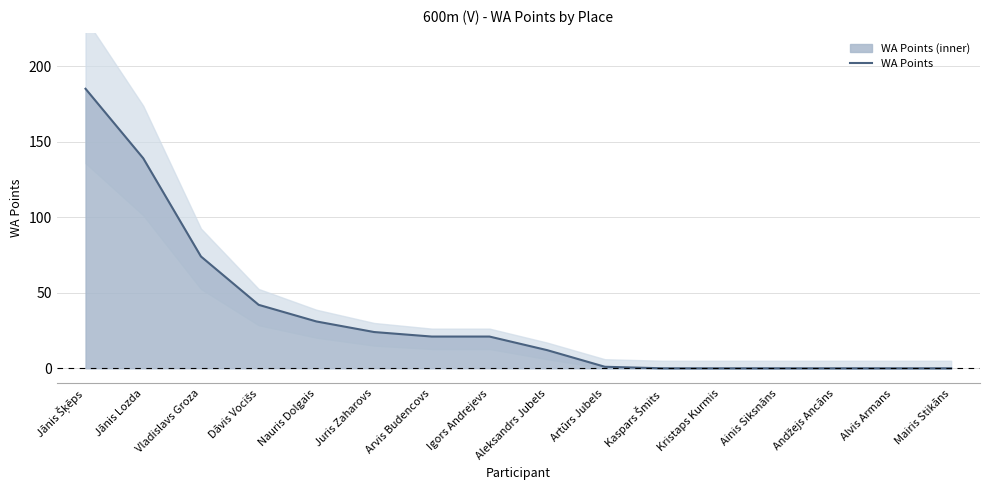

Reading right to left, list all the values displayed in this chart.

Mairis Stikāns=0	Alvis Armans=0	Andžejs Ancāns=0	Ainis Siksnāns=0	Kristaps Kurmis=0	Kaspars Šmits=0	Artūrs Jubels=1	Aleksandrs Jubels=12	Igors Andrejevs=21	Arvis Budencovs=21	Juris Zaharovs=24	Nauris Dolgais=31	Dāvis Vocišs=42	Vladislavs Groza=74	Jānis Lozda=139	Jānis Šķēps=185